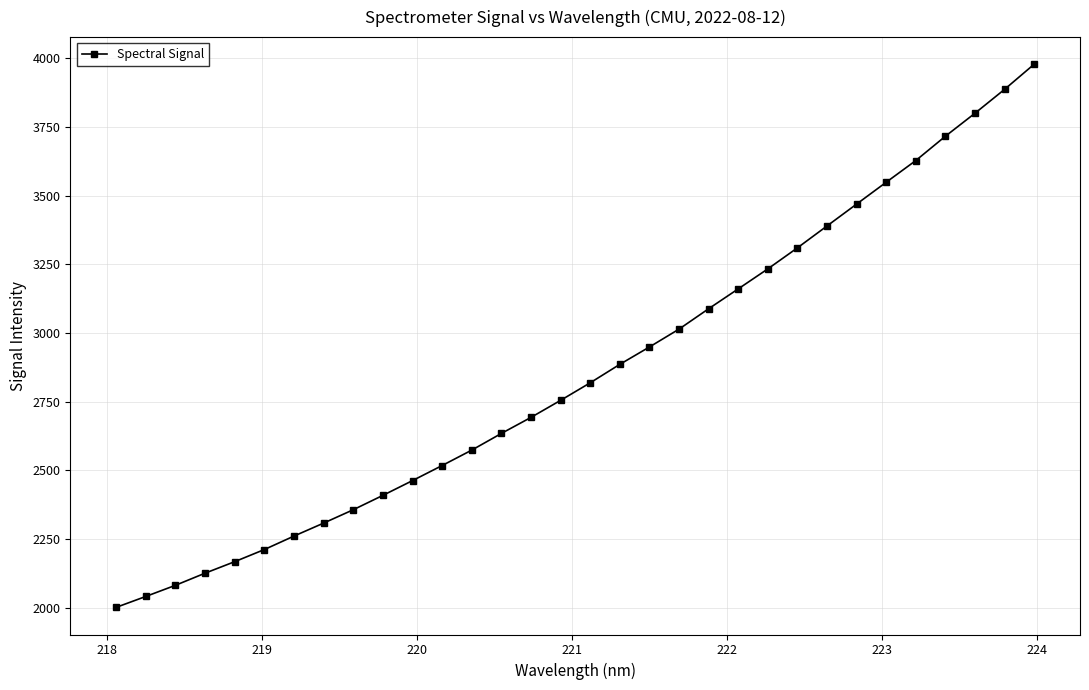

What is the minimum value shown in the chart?

2002.0